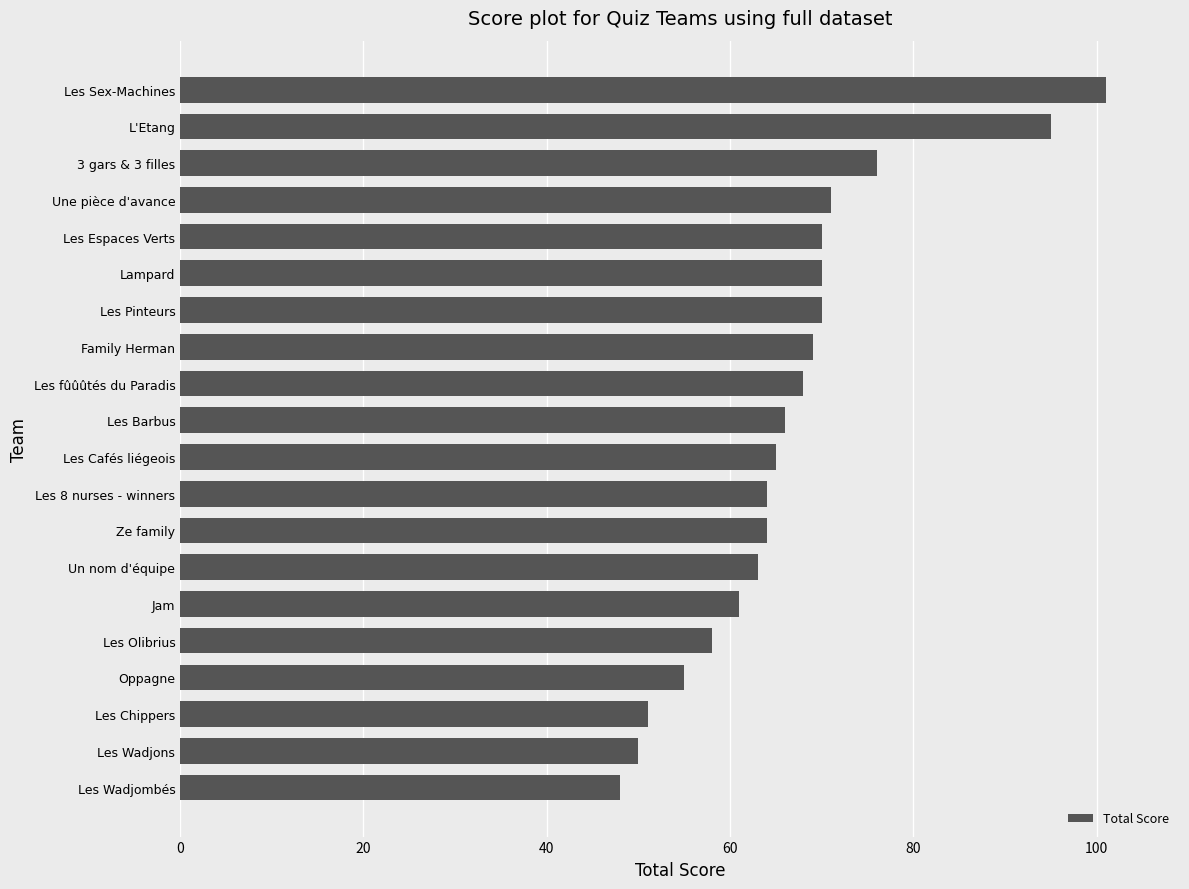

What is the average value?

67